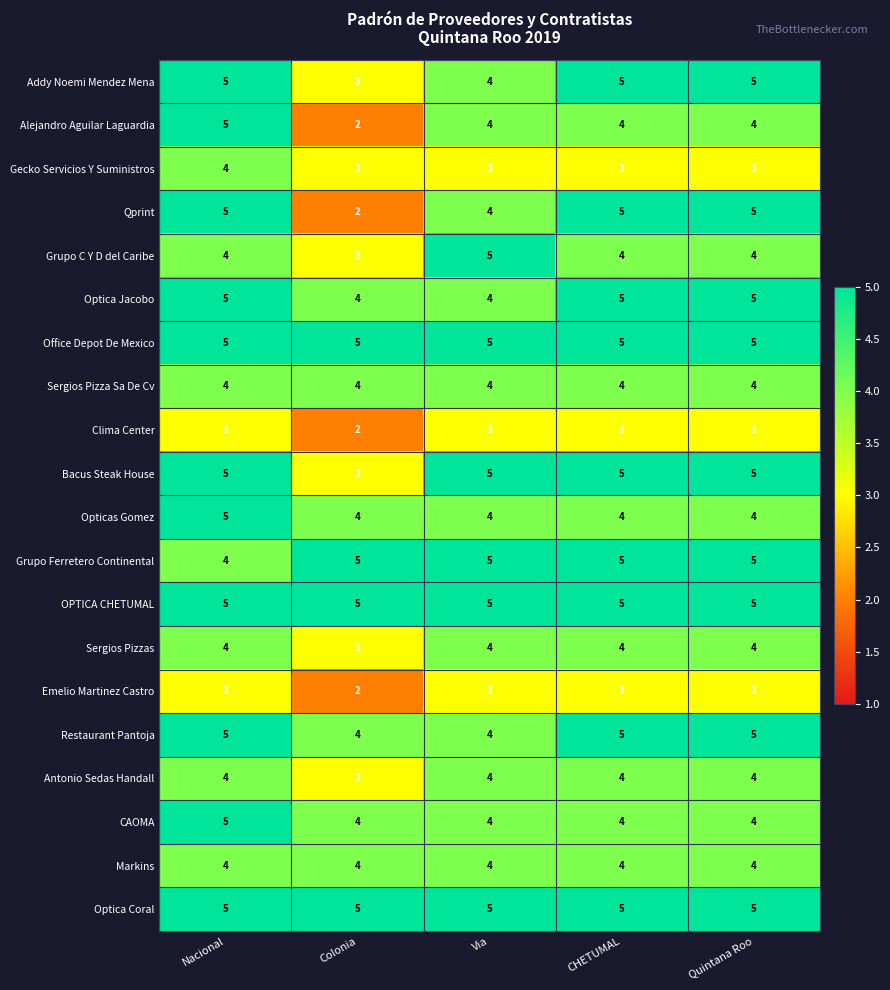

What value does the Clima Center series have at Nacional?

3